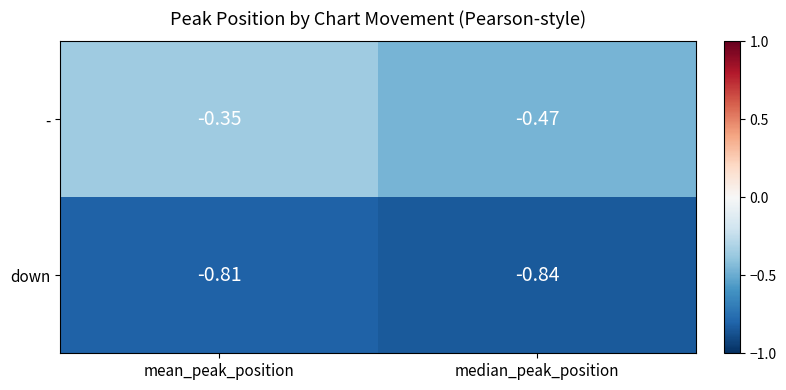

At which label is down closest to 0?

mean_peak_position